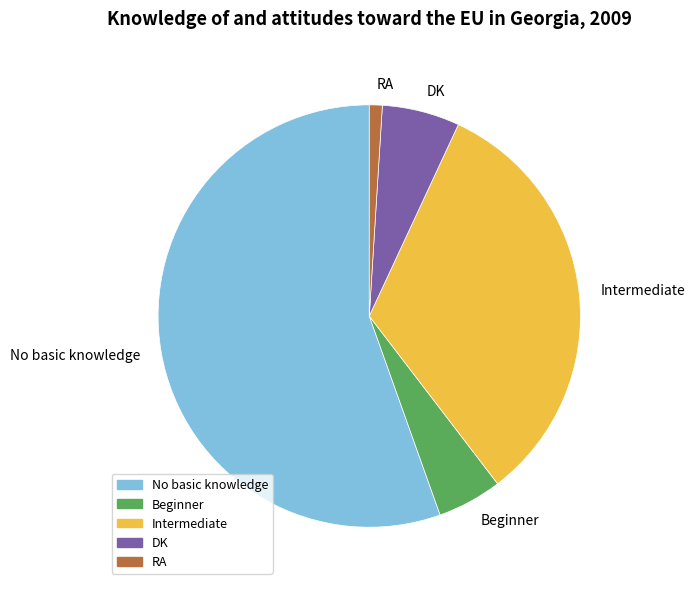

True or false: No basic knowledge accounts for 55% of the total.

True